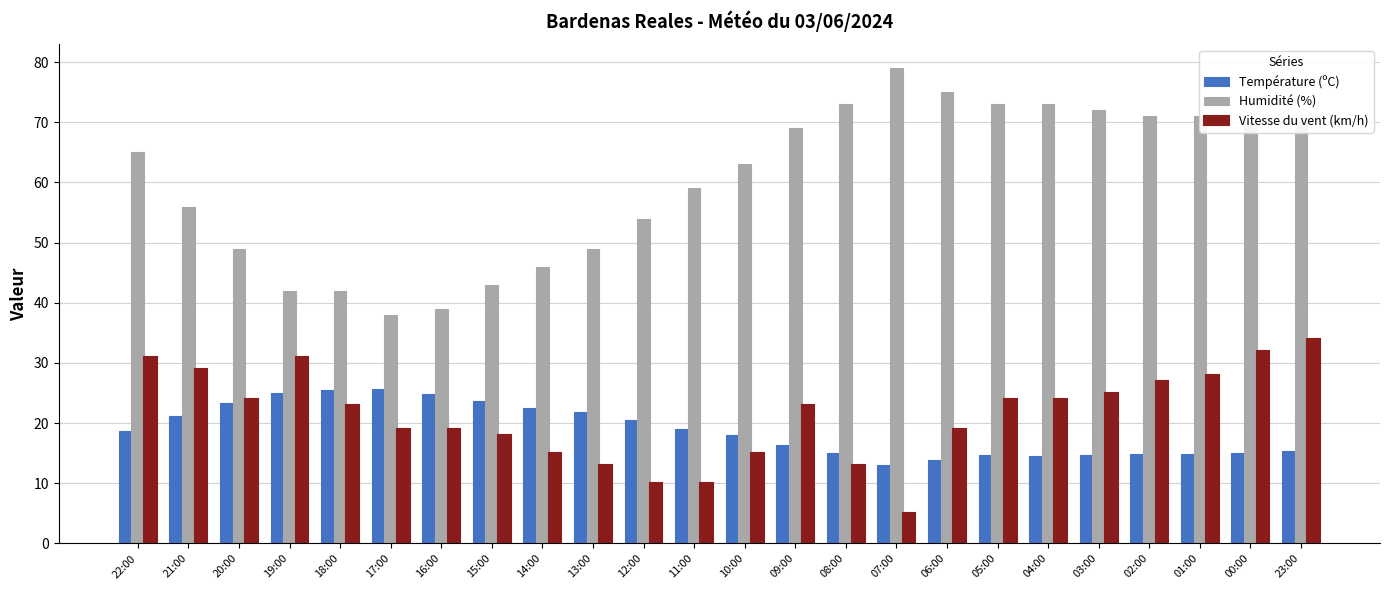

At 03:00, list the series in order from smallest to largest.

Température (ºC), Vitesse du vent (km/h), Humidité (%)